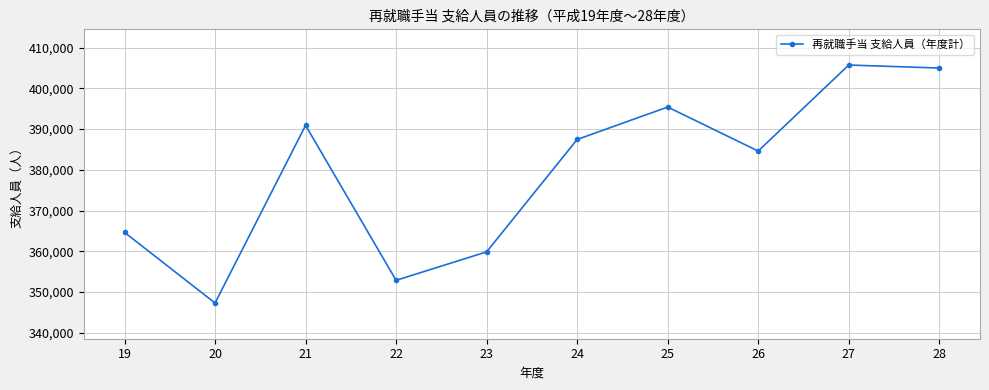

What is the smallest value displayed?

347288